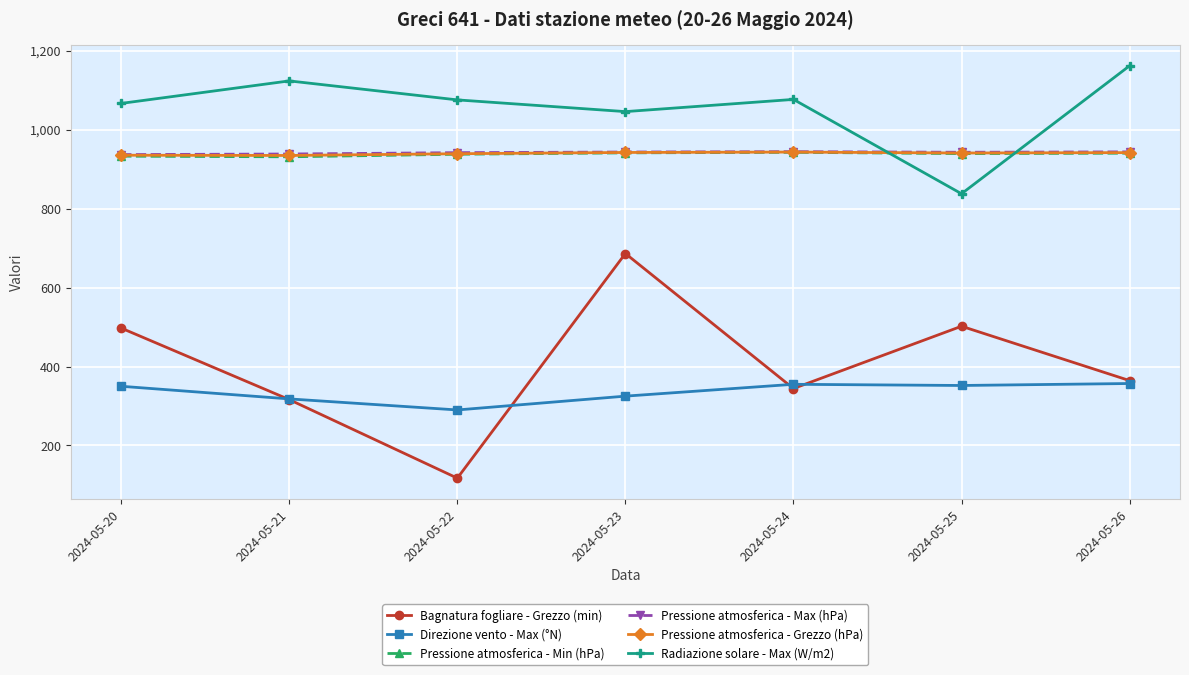

What value does the Direzione vento - Max (°N) series have at 2024-05-20?

350.0